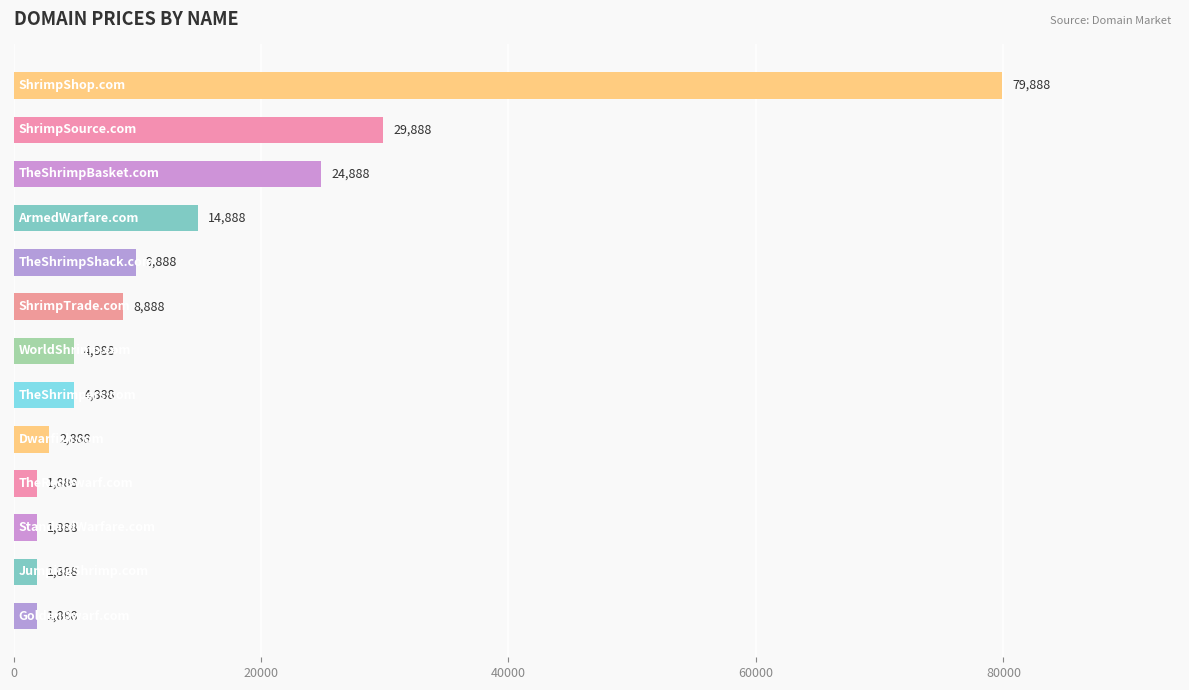

What is the maximum value shown in the chart?

79888